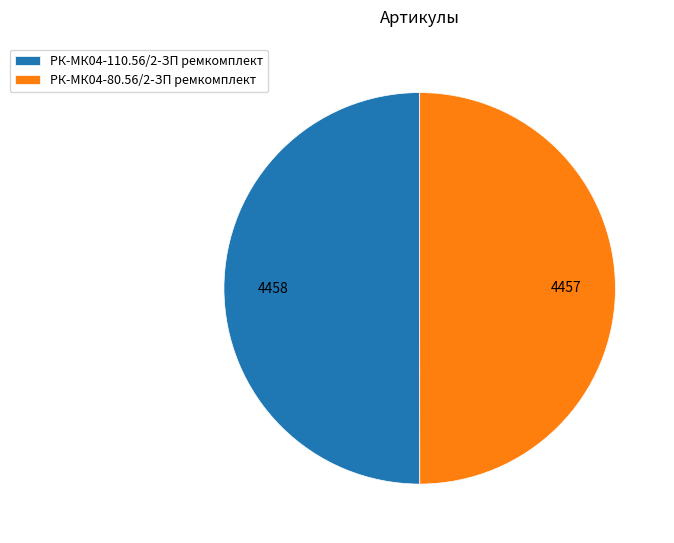

Is it true that РК-МК04-80.56/2-ЗП ремкомплект is 50% of the pie?

True